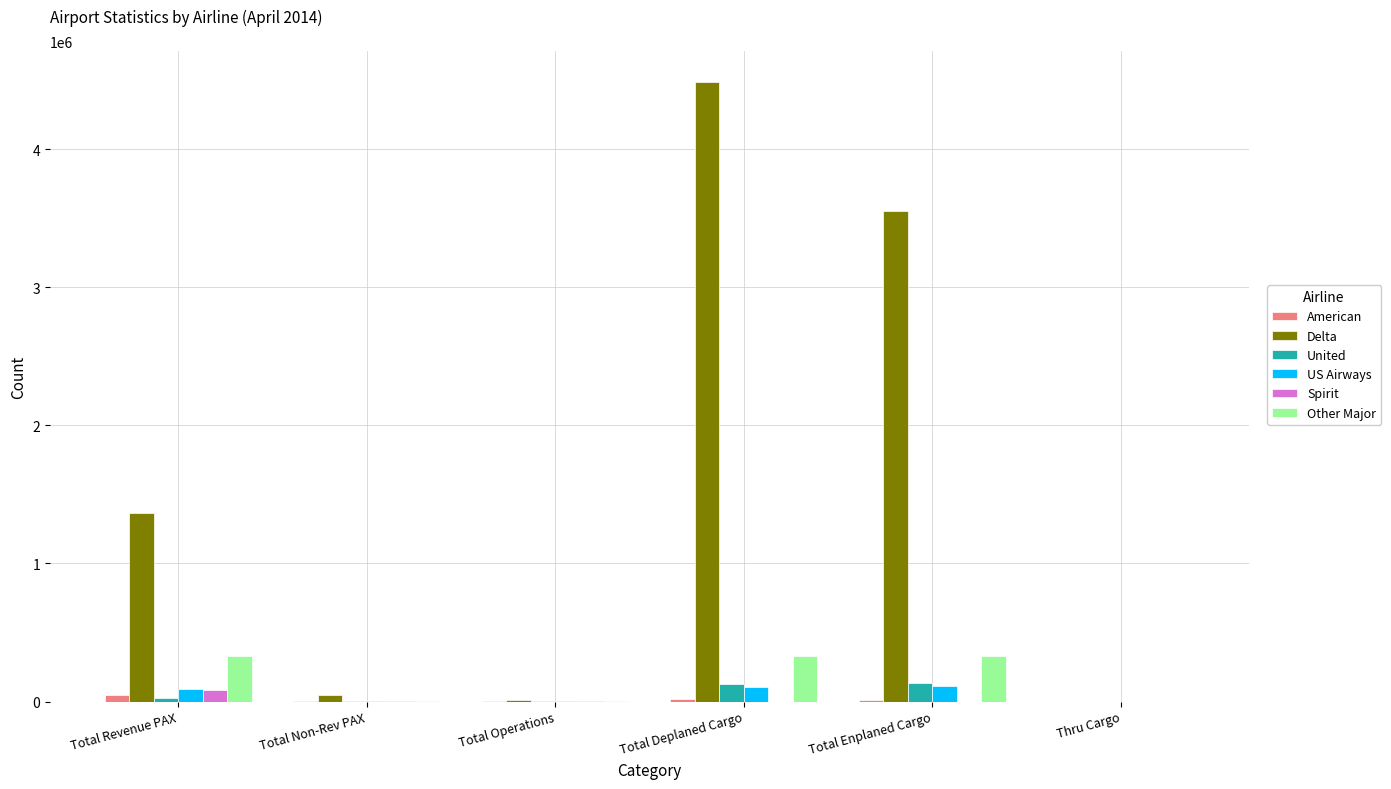

What is the sum of all Other Major values?

1000669